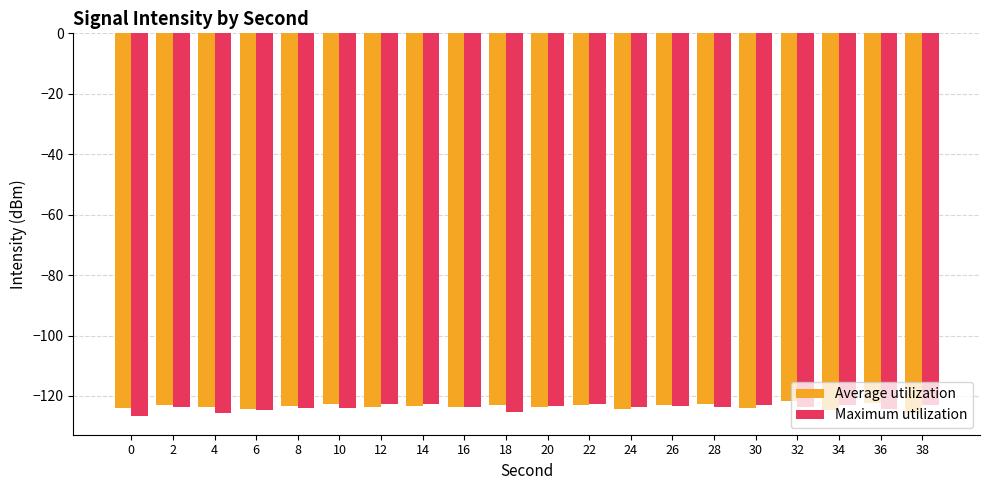

What is the total value across all series at 10?

-246.8